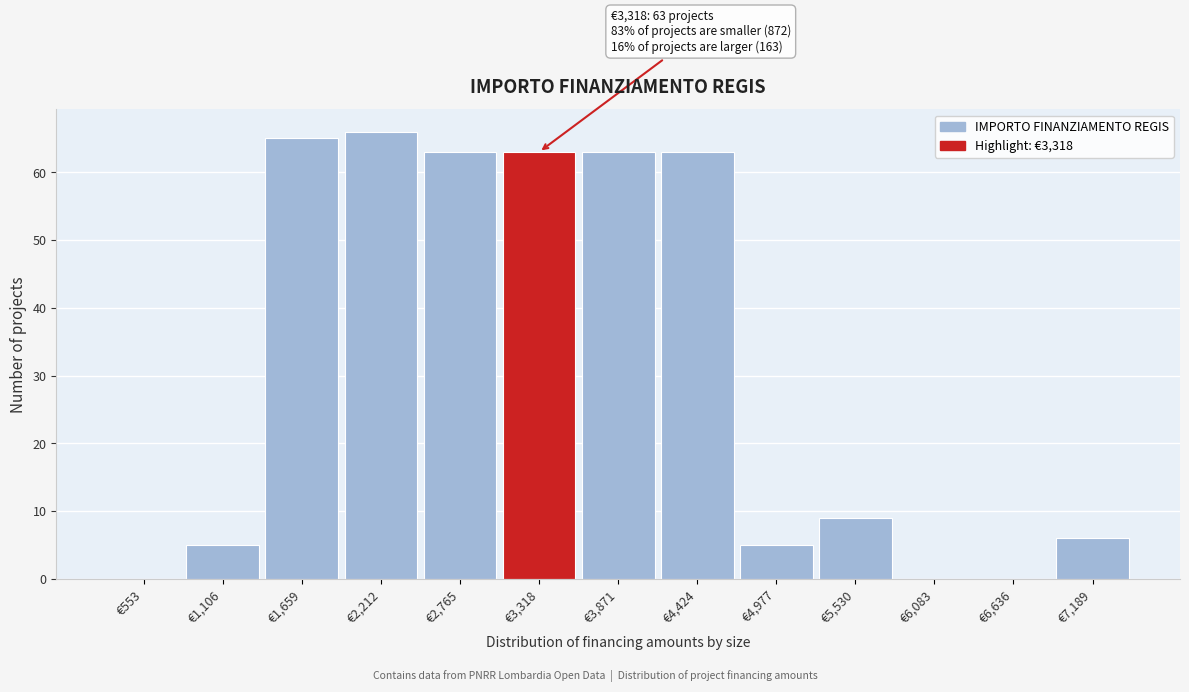

Reading left to right, transcribe all the data shown in this chart.

€553=0	€1,106=5	€1,659=65	€2,212=66	€2,765=63	€3,318=63	€3,871=63	€4,424=63	€4,977=5	€5,530=9	€6,083=0	€6,636=0	€7,189=6